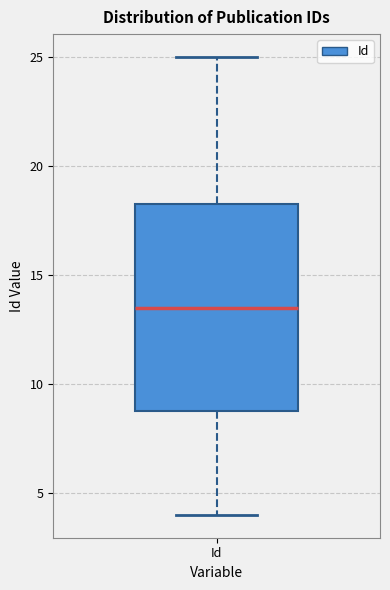

Read this box plot against the y-axis: the position of the median line, the range covered by the box, and the ends of both whiskers. The values are not printed on the chart, so give them approximately, as read against the axis.

median 13.5, box 9.0 to 18.5, whiskers 4.0 to 25.0